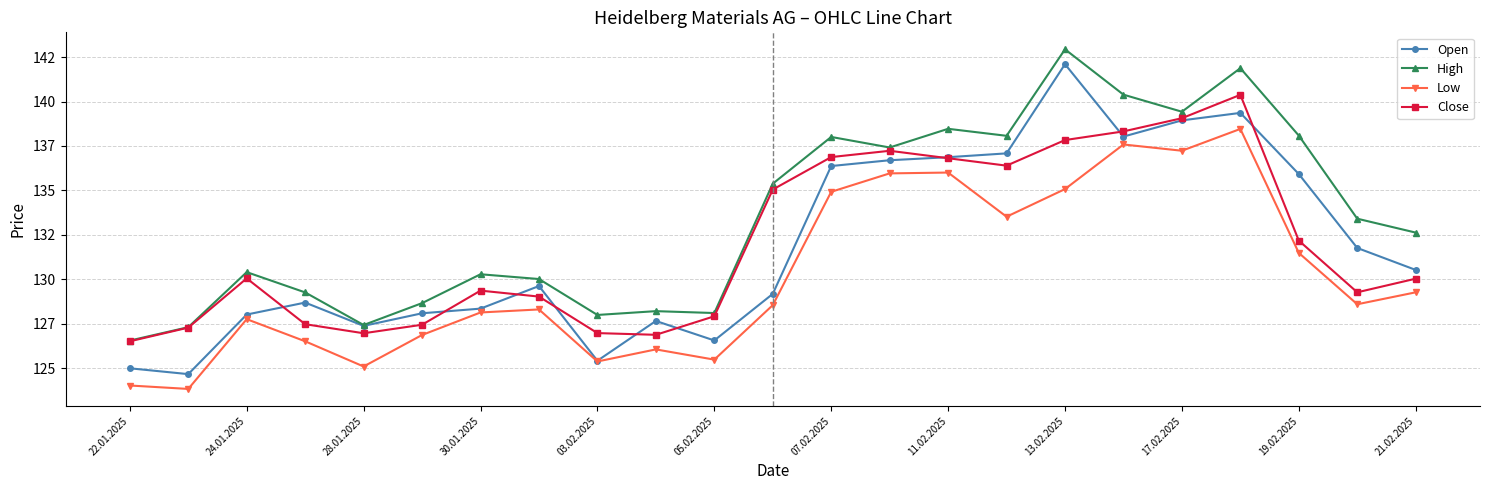

Does the chart have visible grid lines?

Yes